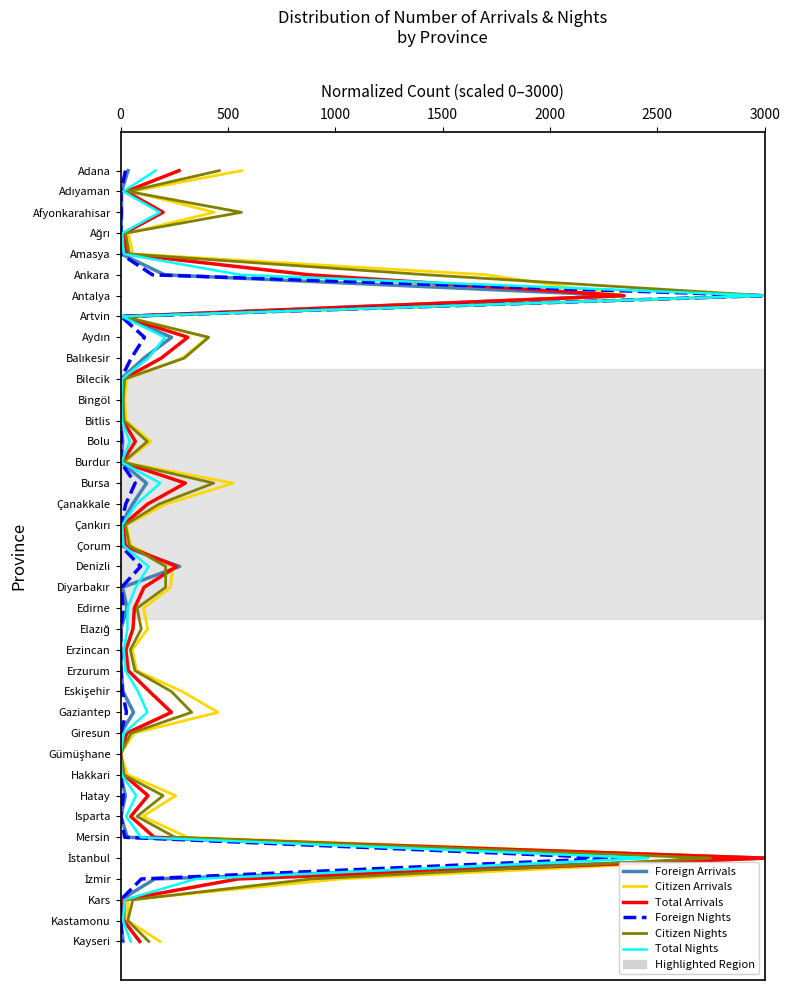

At 1500, list the series in order from smallest to largest.

Foreign Arrivals, Citizen Arrivals, Total Arrivals, Foreign Nights, Citizen Nights, Total Nights